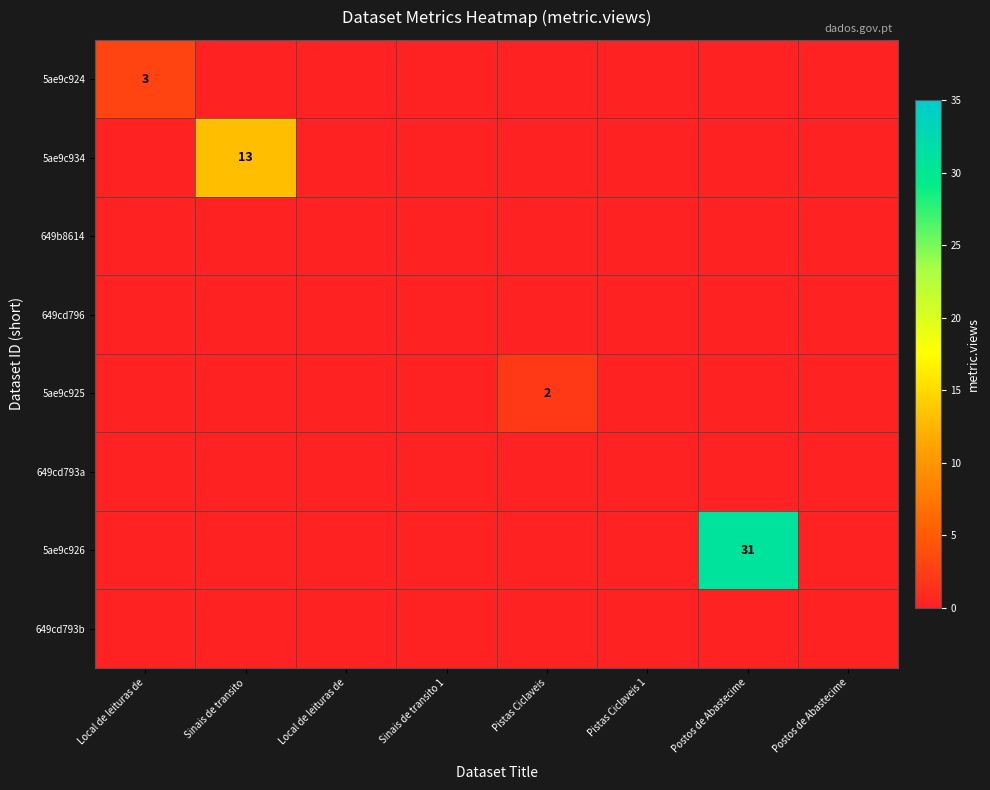

Which series has the largest total across all categories?

5ae9c926